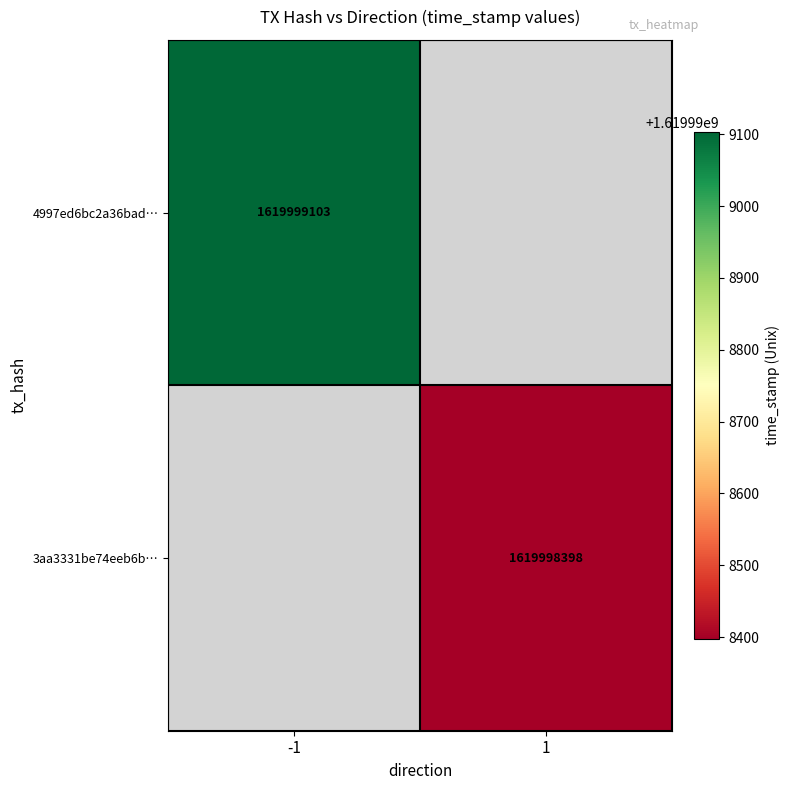

What is the greatest value displayed?

1619999103